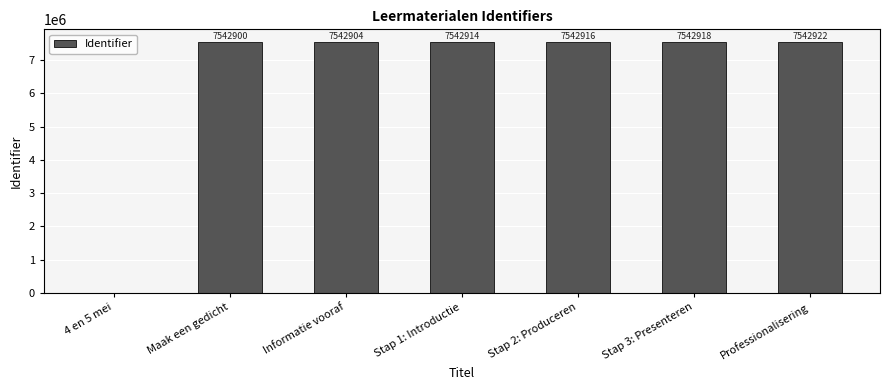

Is it true that the value at Stap 1: Introductie is 7542914?

True